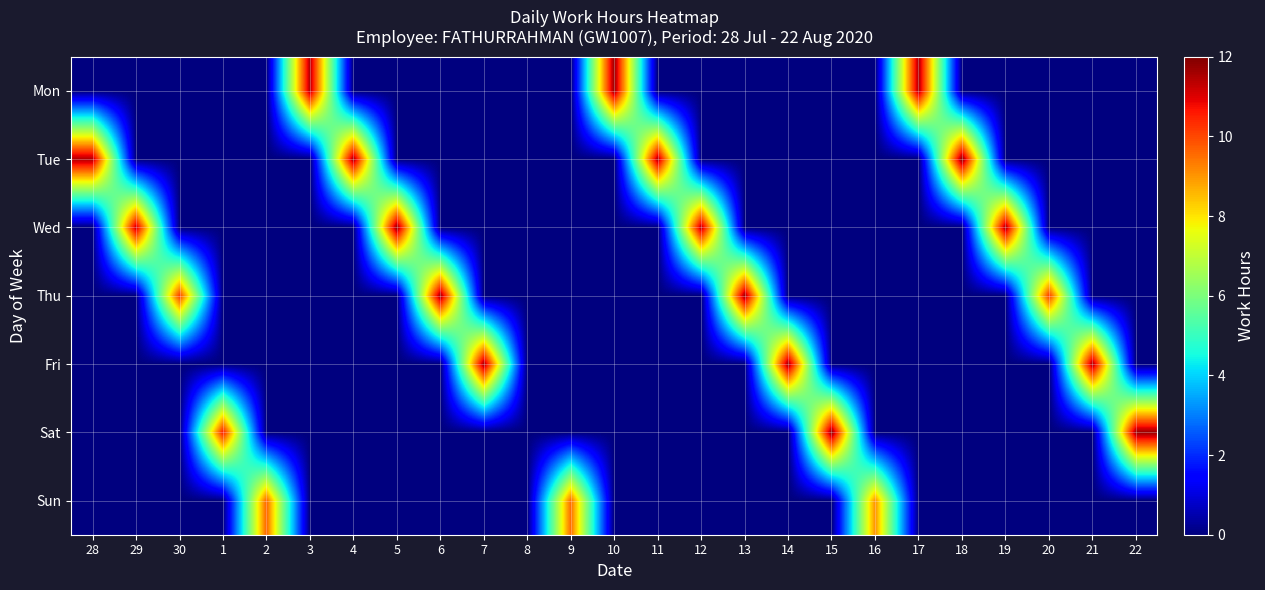

Which category has the highest value across all series?

18